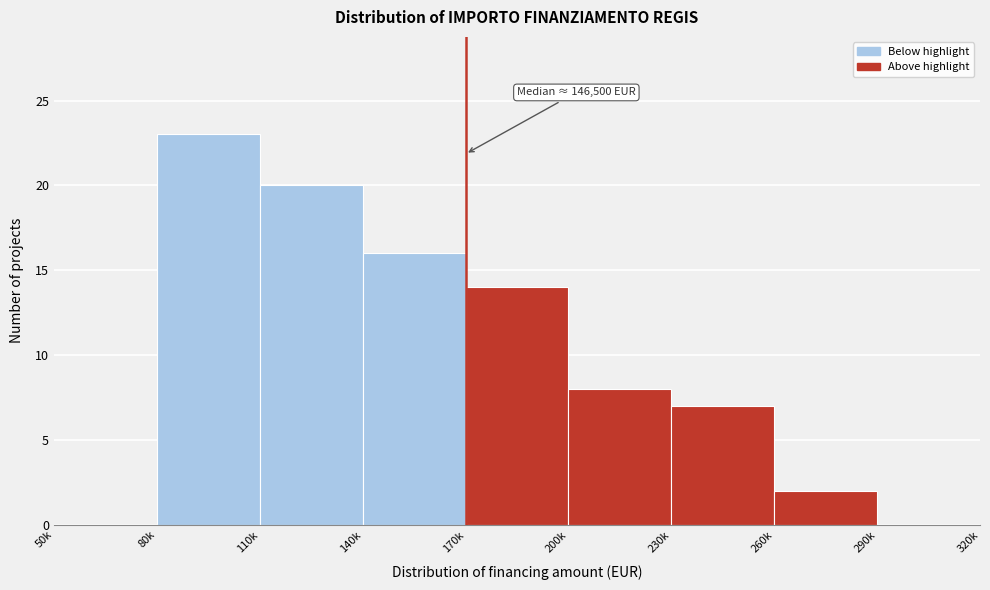

Reading left to right, list all the values displayed in this chart.

50k=0	80k=23	110k=20	140k=16	170k=14	200k=8	230k=7	260k=2	290k=0